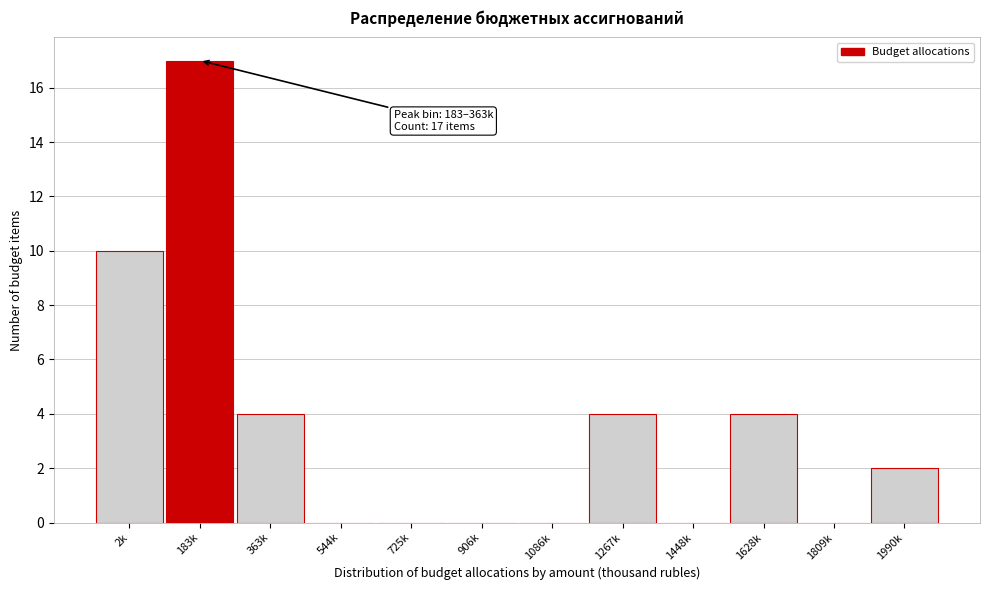

Reading right to left, what are all the values shown in this chart?

1990k=2	1809k=0	1628k=4	1448k=0	1267k=4	1086k=0	906k=0	725k=0	544k=0	363k=4	183k=17	2k=10